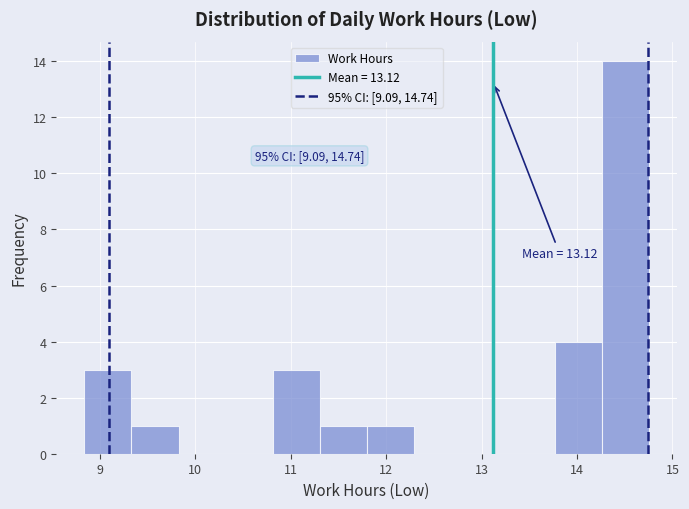

Over which range of the x-axis is the bar tallest?

14.3 to 14.8